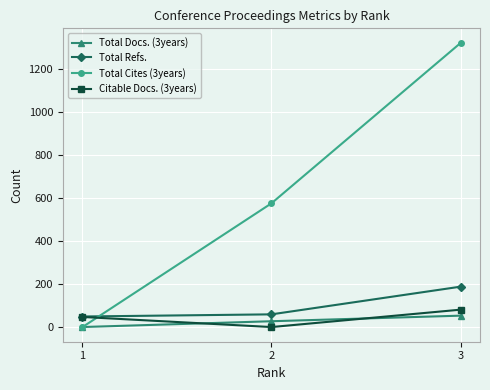

What is the sum of all Total Docs. (3years) values?

86